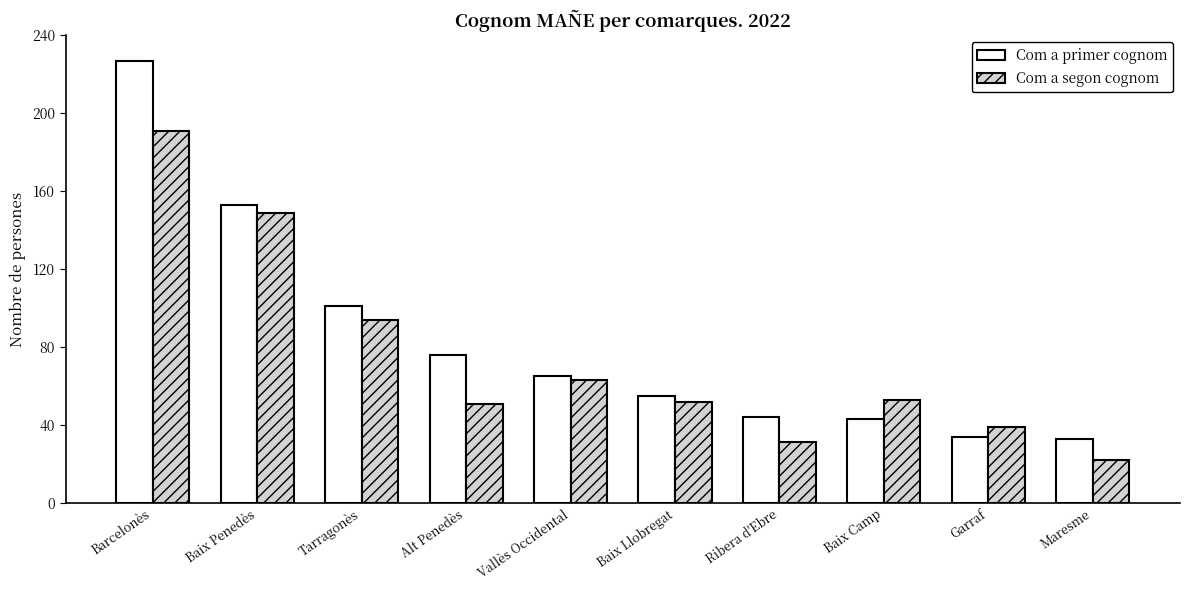

What is the lowest value of the Com a primer cognom series?

33